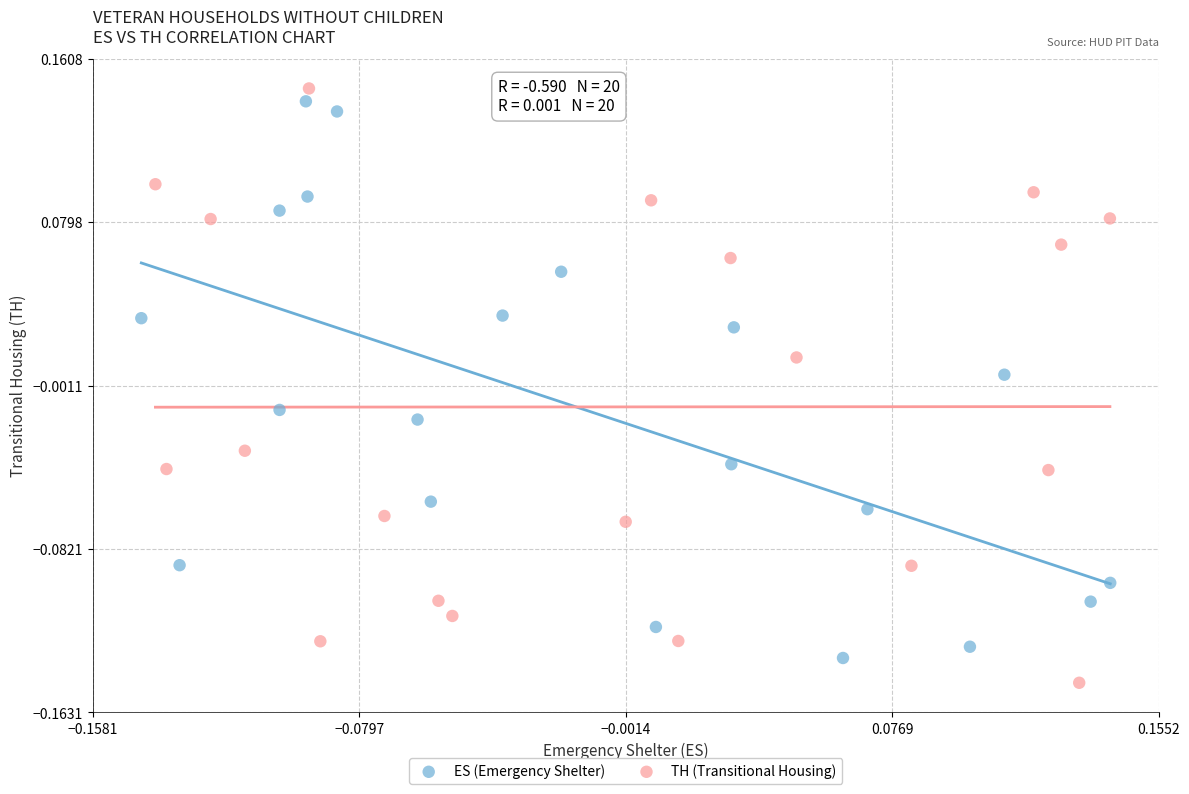

What are all the series names shown in the legend?

ES (Emergency Shelter), TH (Transitional Housing)